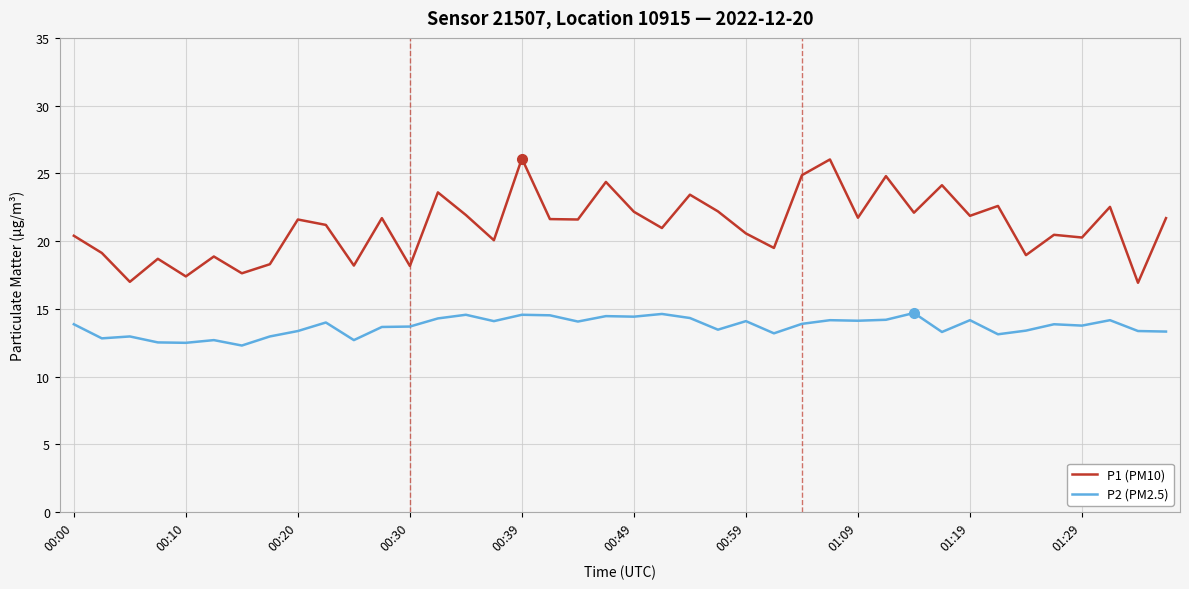

Rank the series by their maximum value, from lowest to highest.

P2 (PM2.5), P1 (PM10)